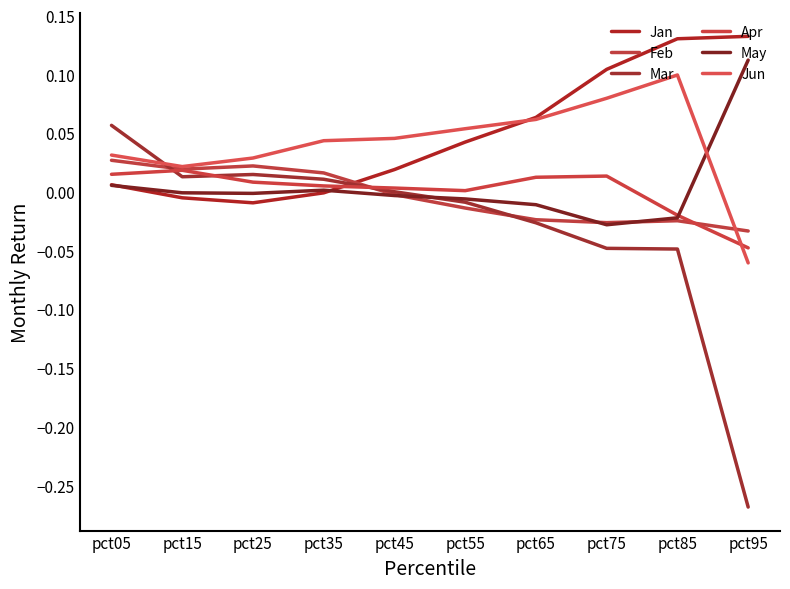

How many times do Mar and Feb cross each other?

3